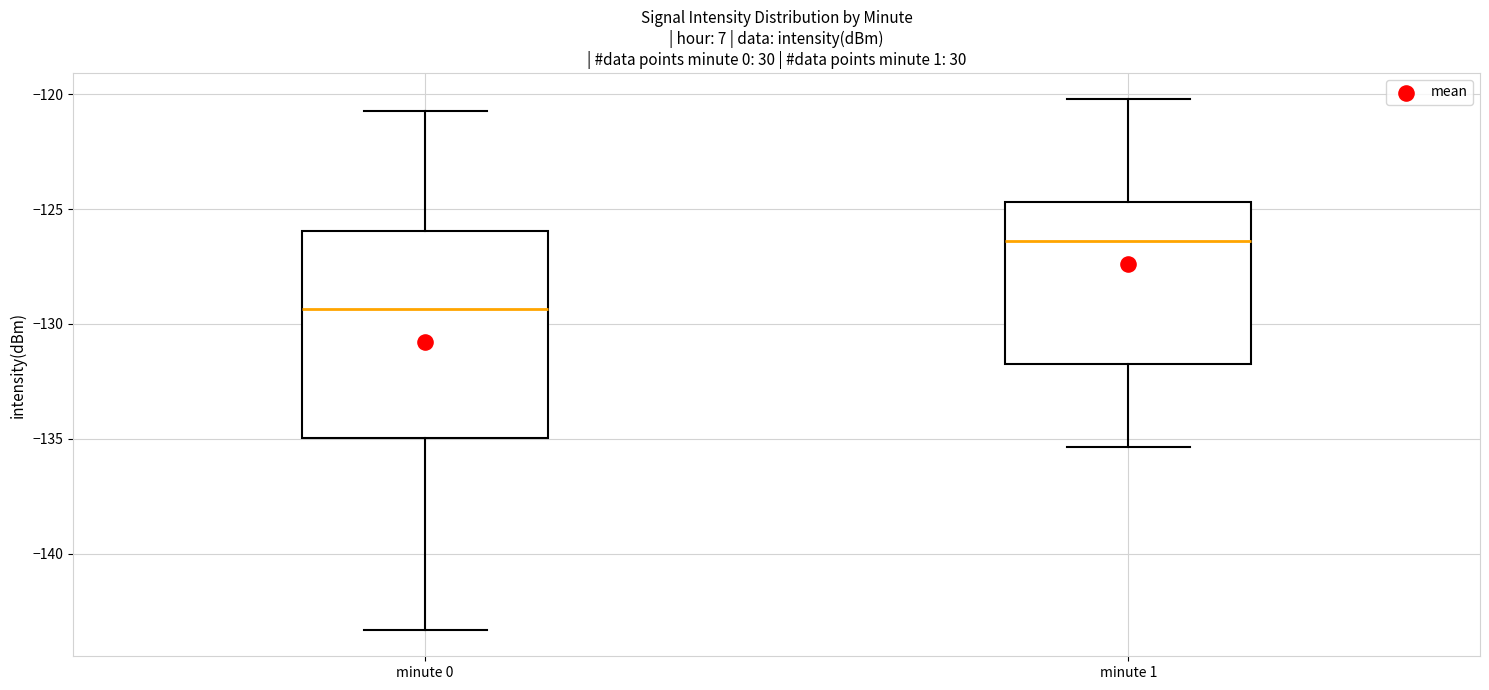

Where is the lower edge of the box for minute 0 on the y-axis? The values are not printed on the chart, so give them approximately, as read against the axis.

-135.0